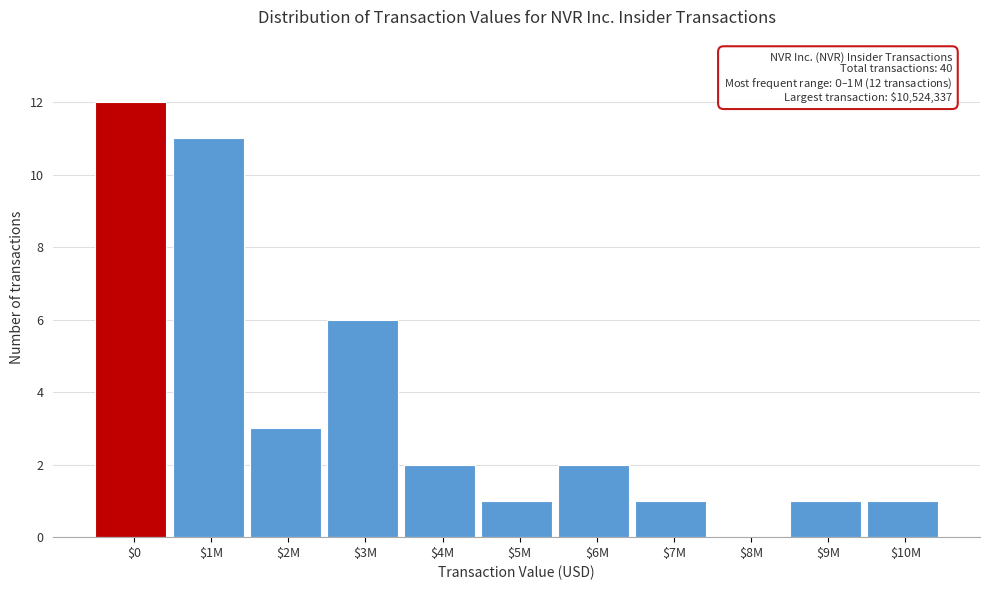

What is the maximum value shown in the chart?

12